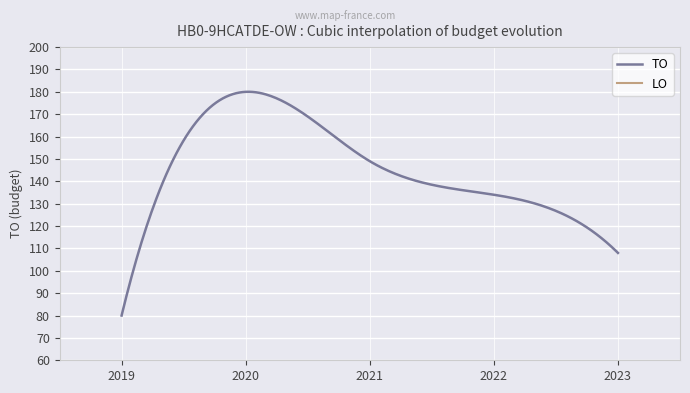

The TO series shows 134 at 2022 uitvoering. True or false?

True